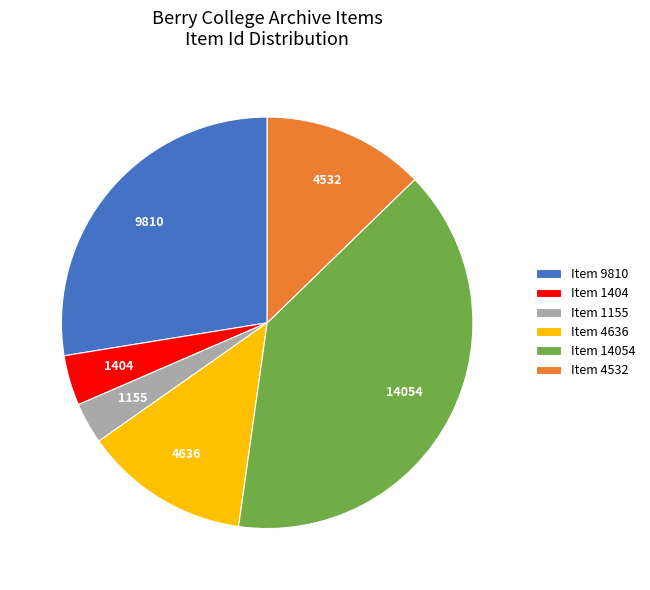

True or false: Item 9810 accounts for 28% of the total.

True